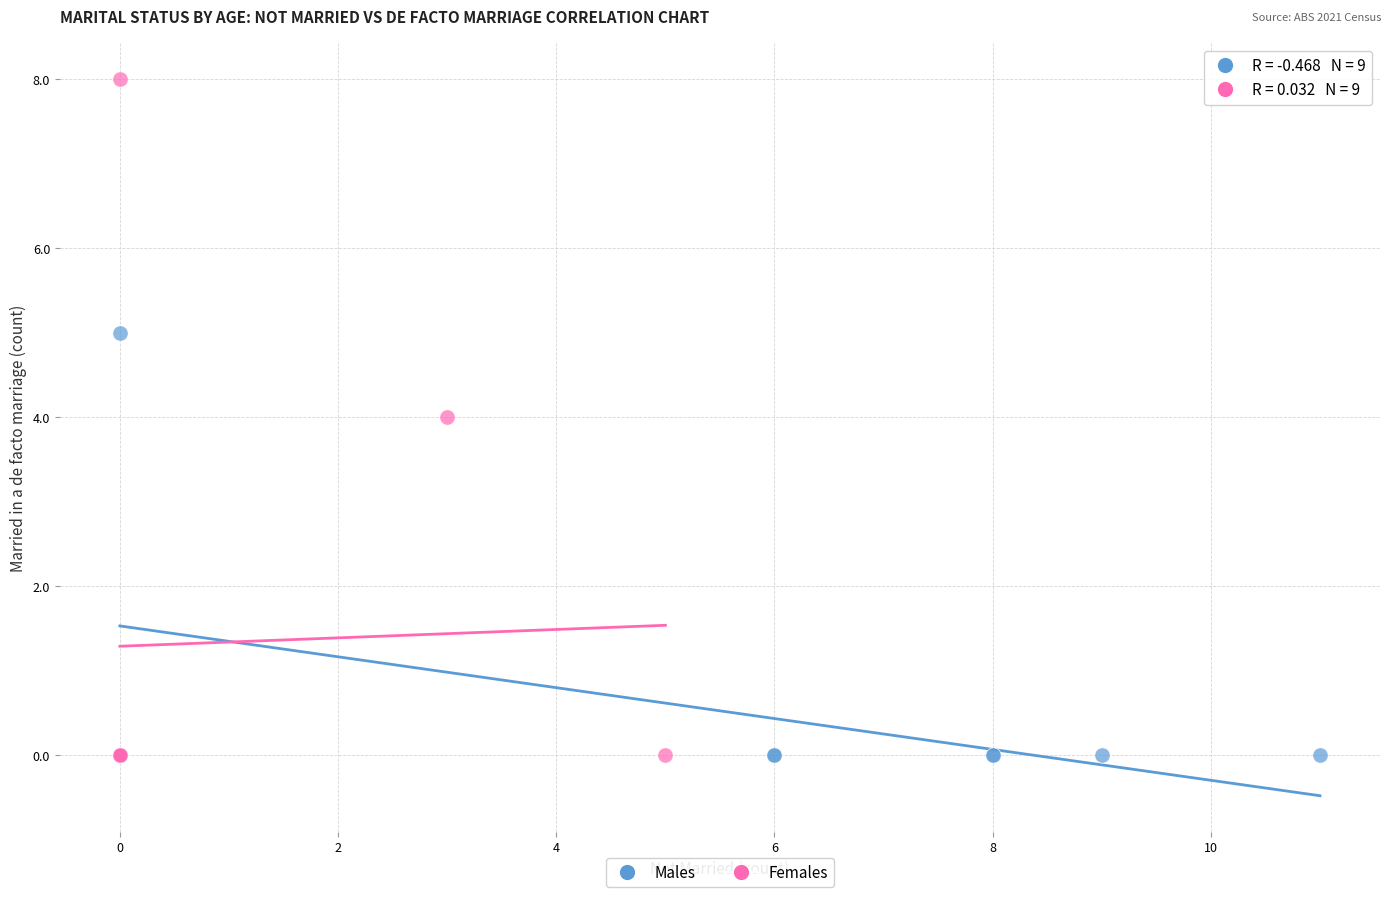

Which series contains the highest Y value?

Females